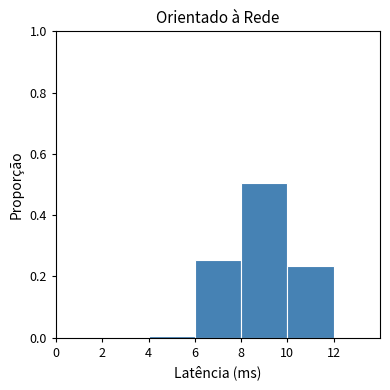

Over which range of the x-axis is the bar tallest?

8 to 10